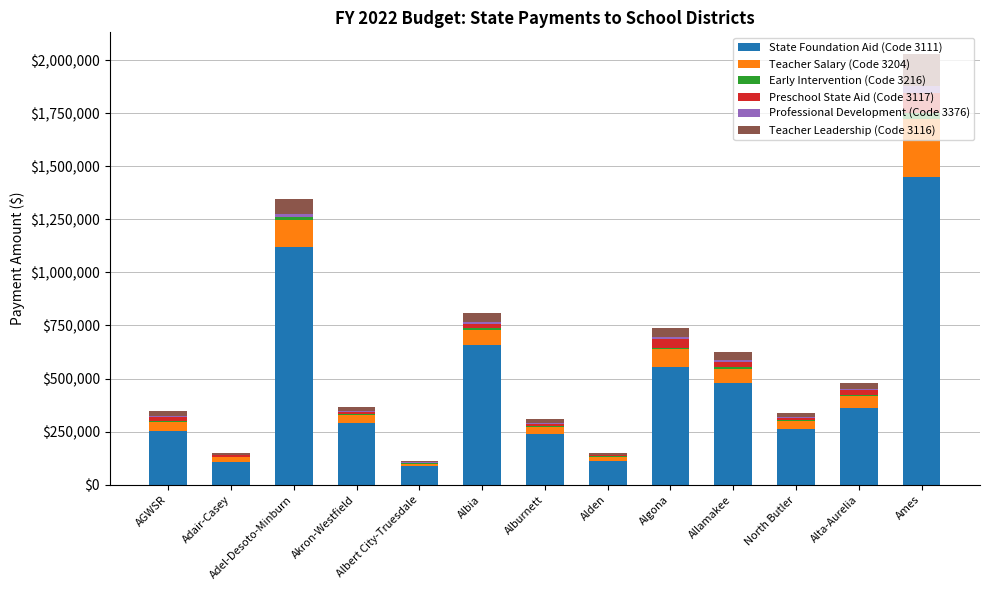

At which category is the sum across all series the highest?

Ames